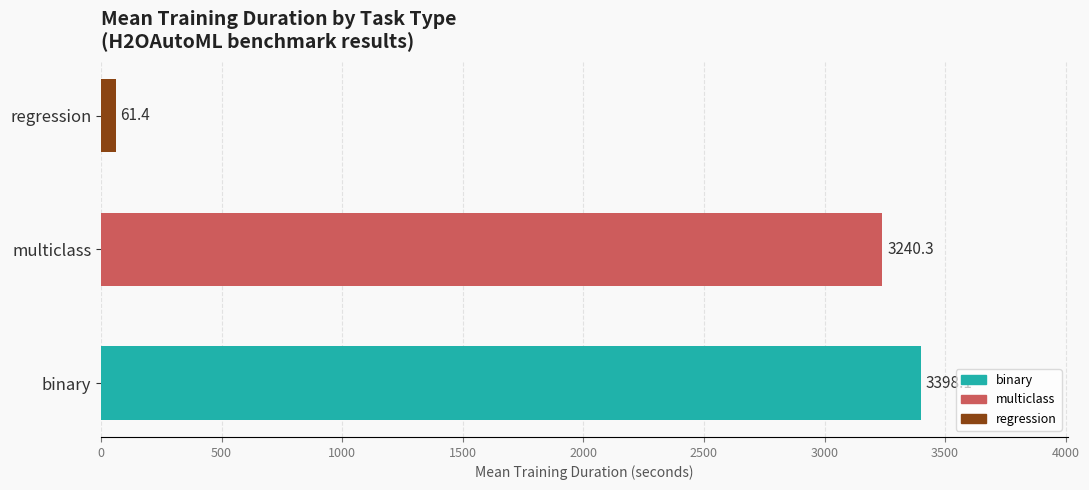

Is it true that the value at multiclass is 5015.6?

False